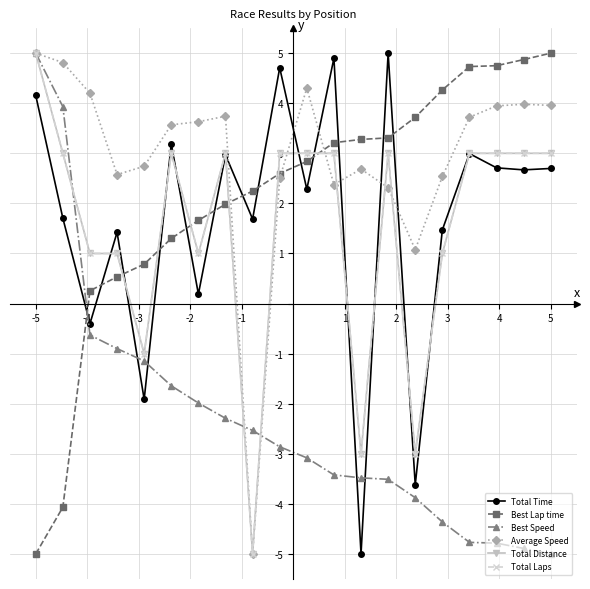

Is this an area chart (filled region under the line)?

No